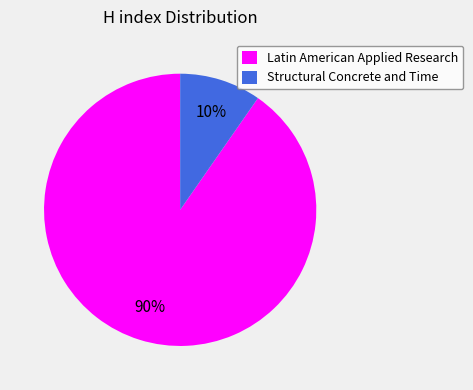

To the nearest percent, what portion does Latin American Applied Research represent?

90%